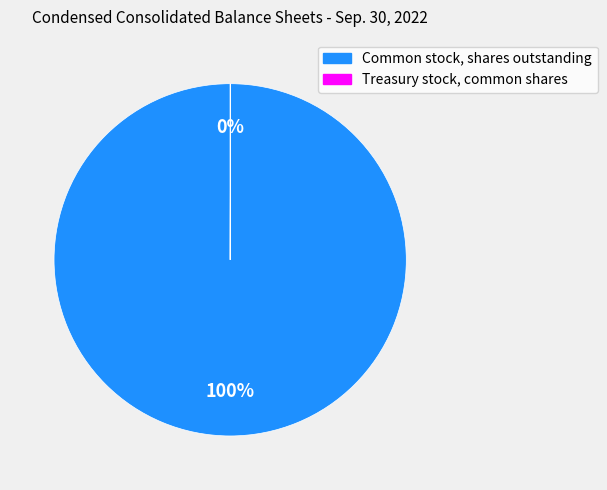

To the nearest percent, what is the average slice percentage?

50%